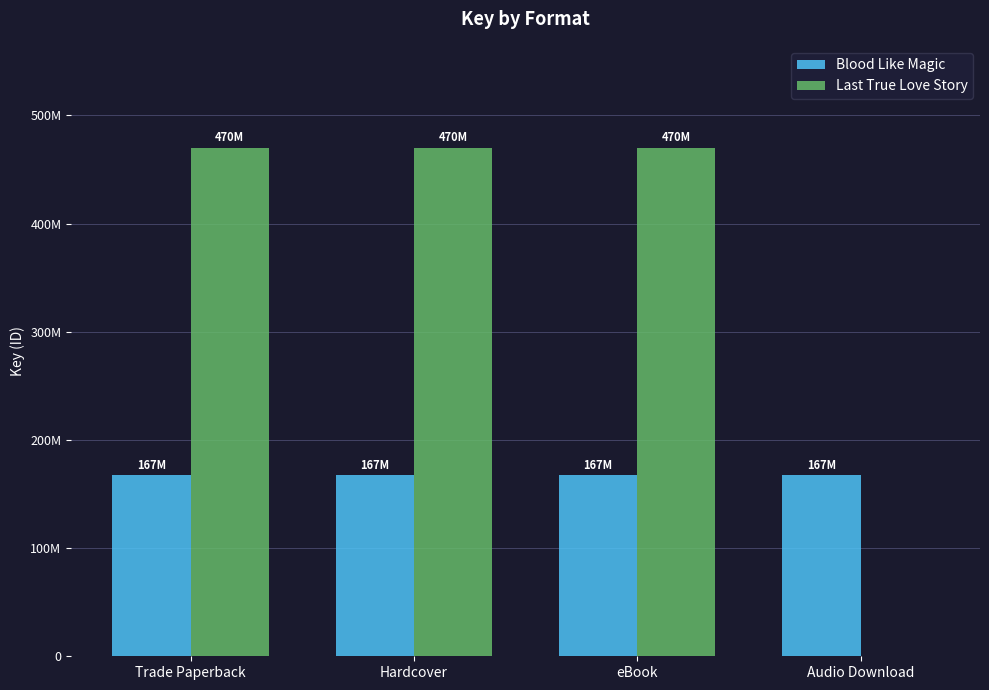

What is the label of the 3rd bar from the right?

Hardcover